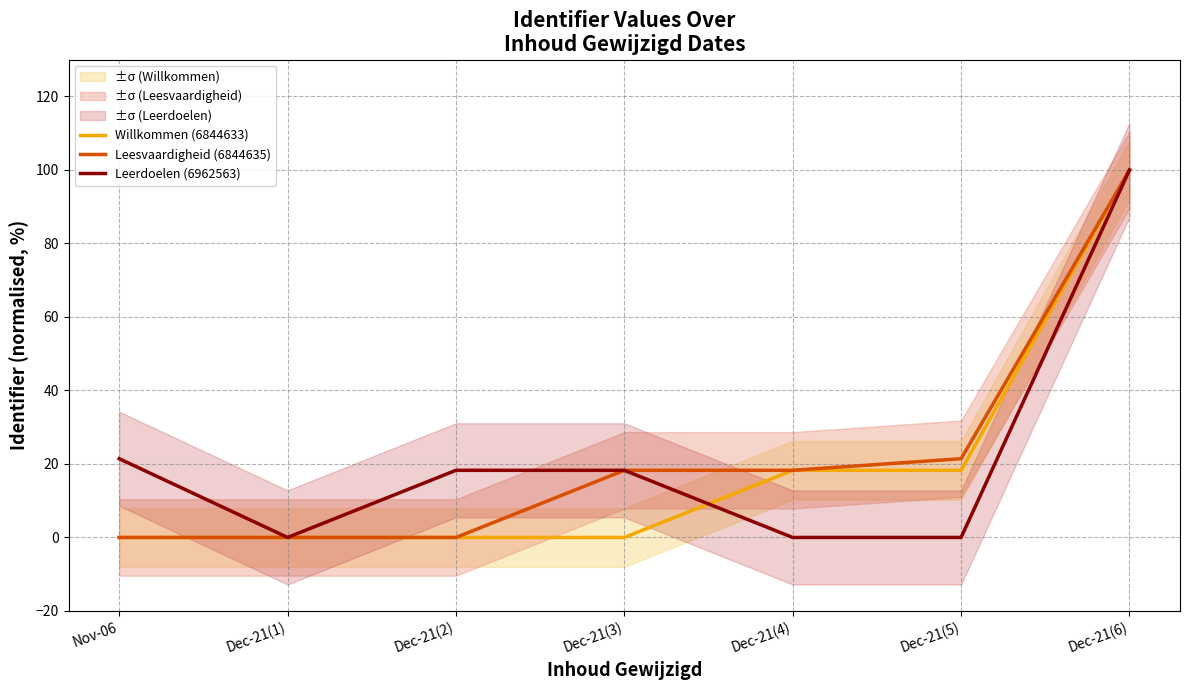

At which label does Leerdoelen (6962563) reach its minimum?

Dec-21(4)